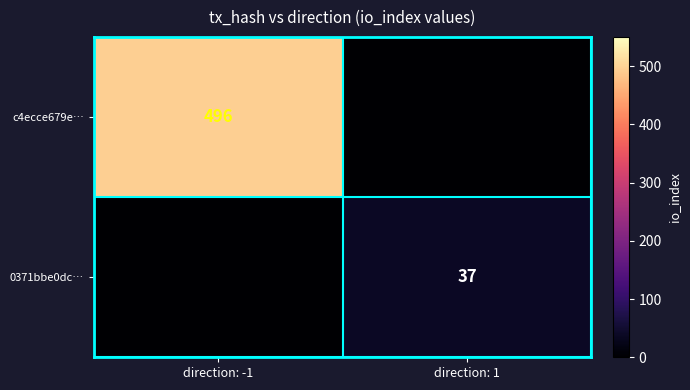

At which label is c4ecce679e… closest to 248?

direction: -1